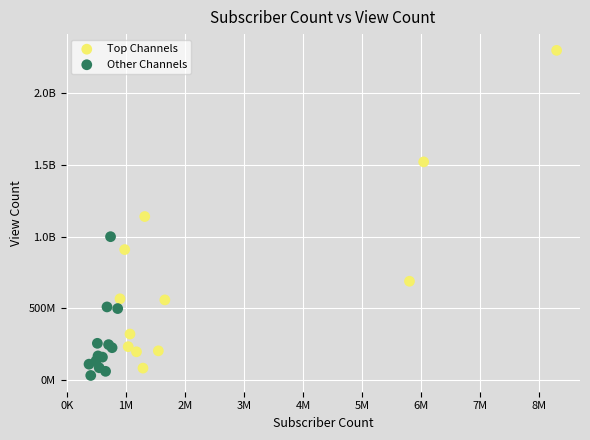

What are all the series names shown in the legend?

Top Channels, Other Channels